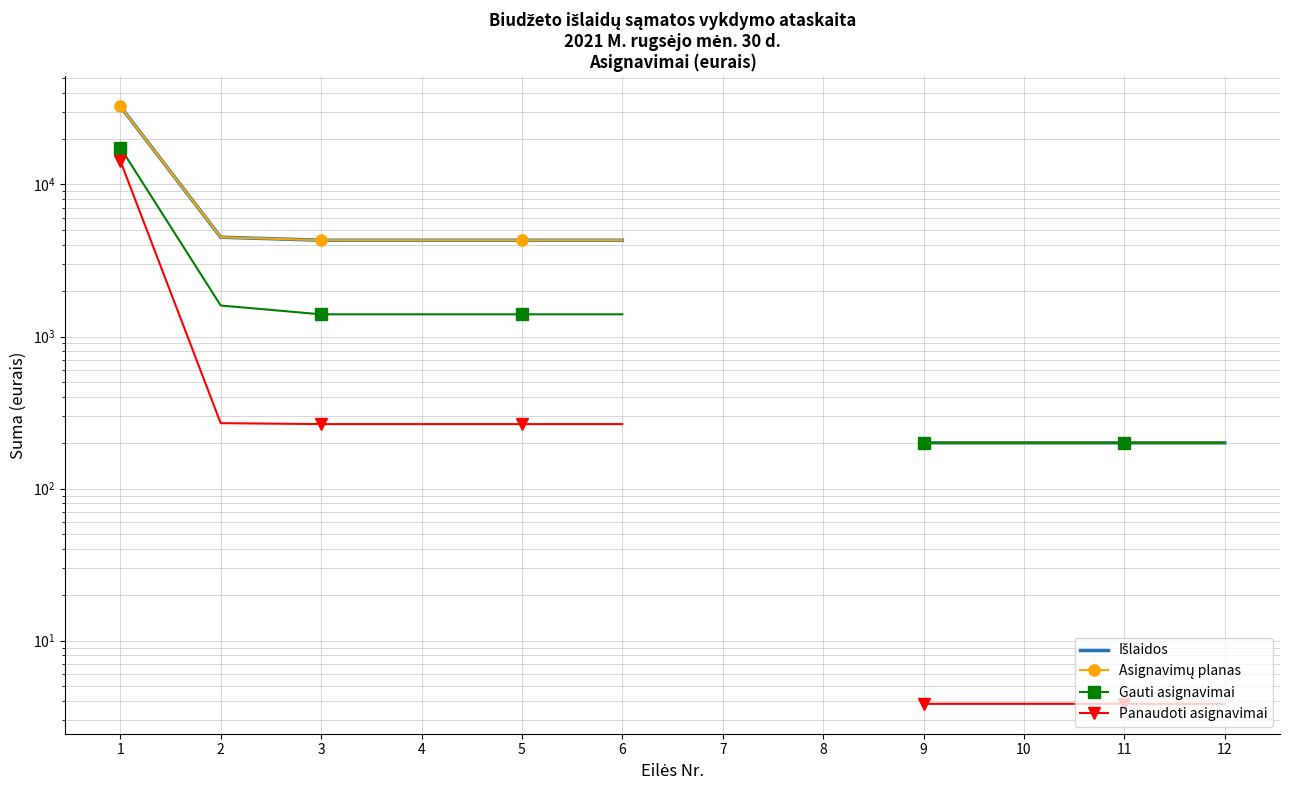

Is this an area chart (filled region under the line)?

No